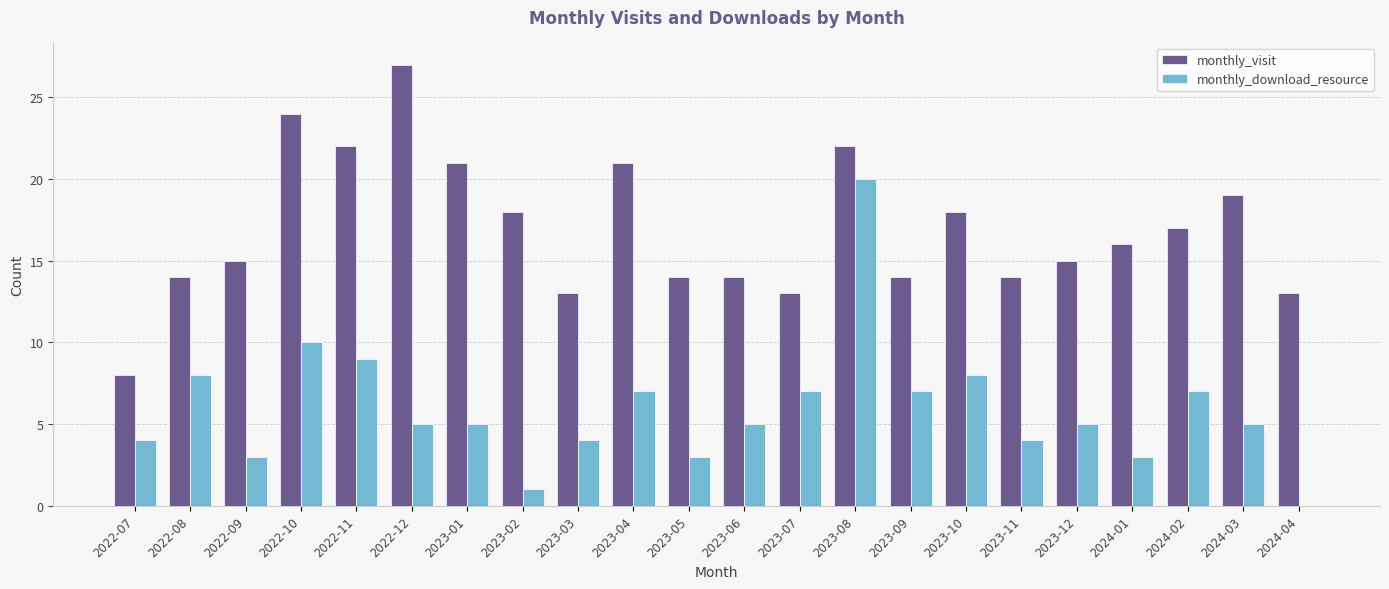

Is it true that monthly_visit equals 4 at 2024-04?

False